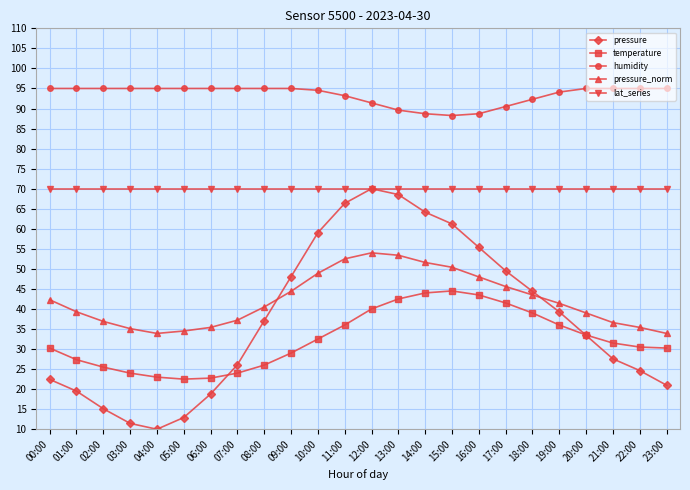

Count the number of categories in the chart.

24